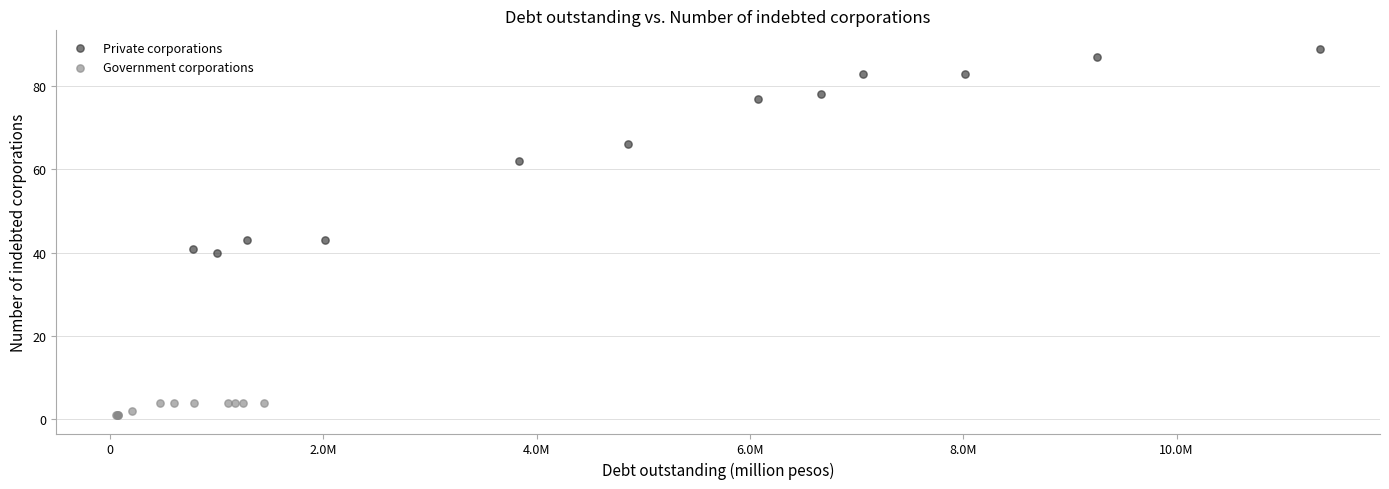

What are all the series names shown in the legend?

Private corporations, Government corporations